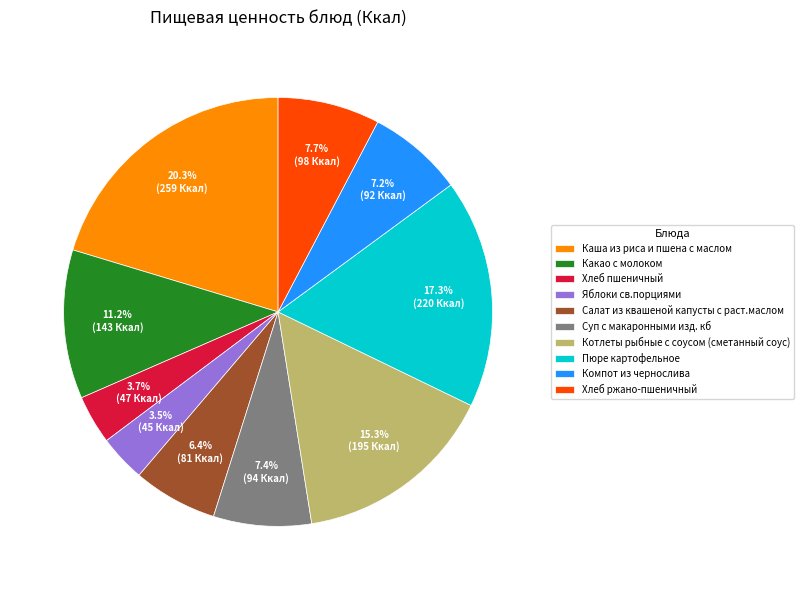

How many slices are in this pie chart?

10